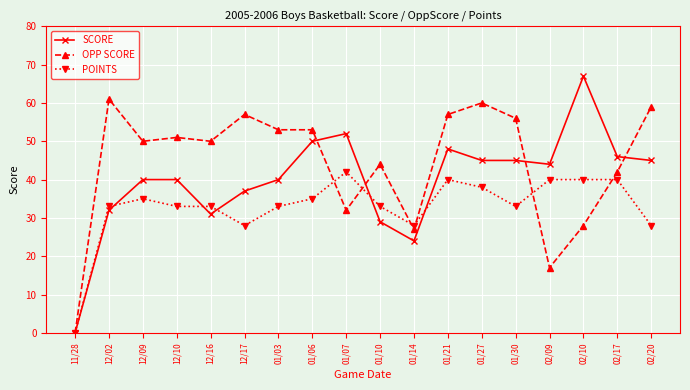

The value of SCORE at 11/28 is 25. True or false?

False